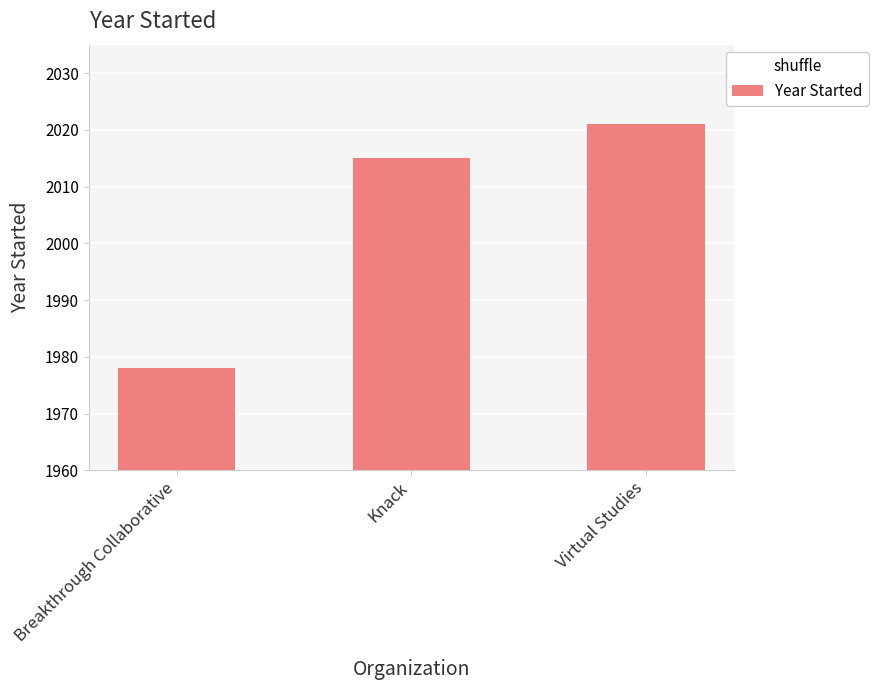

At which label is the value closest to 1999?

Knack